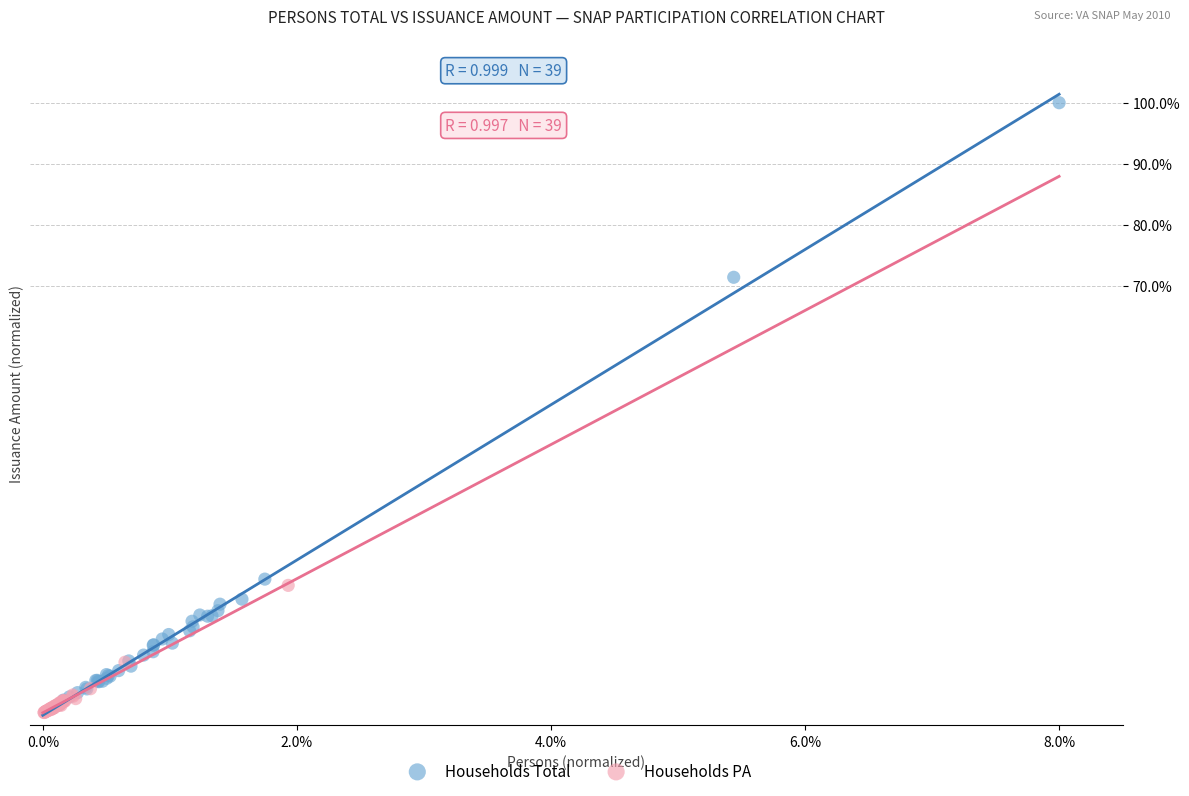

Which series contains the highest Y value?

Households Total